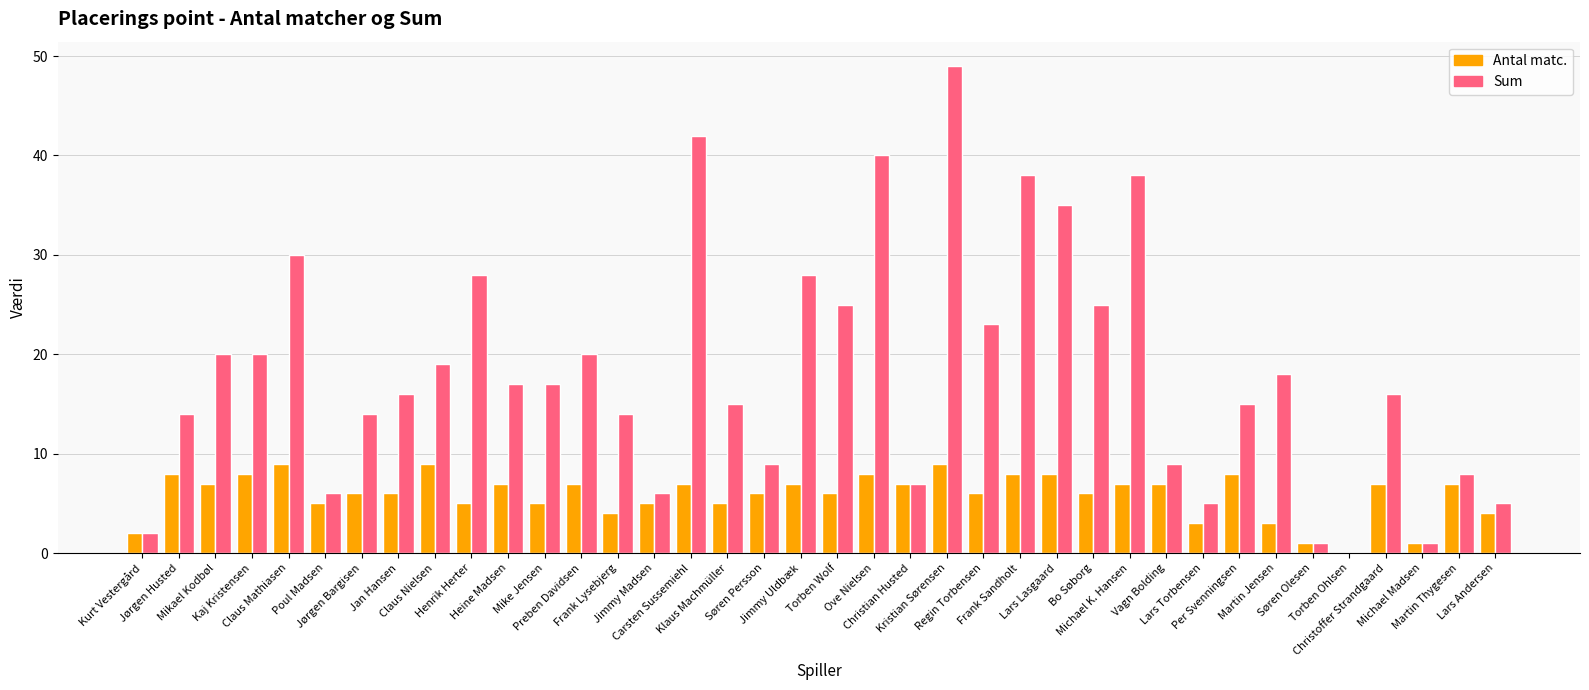

Reading left to right, transcribe all the data shown in this chart.

Antal matc.: Kurt Vestergård=2	Jørgen Husted=8	Mikael Kodbøl=7	Kaj Kristensen=8	Claus Mathiasen=9	Poul Madsen=5	Jørgen Bargisen=6	Jan Hansen=6	Claus Nielsen=9	Henrik Herter=5	Heine Madsen=7	Mike Jensen=5	Preben Davidsen=7	Frank Lysebjerg=4	Jimmy Madsen=5	Carsten Sussemiehl=7	Klaus Machmüller=5	Søren Persson=6	Jimmy Uldbæk=7	Torben Wolf=6	Ove Nielsen=8	Christian Husted=7	Kristian Sørensen=9	Regin Torbensen=6	Frank Sandholt=8	Lars Lasgaard=8	Bo Søborg=6	Michael K. Hansen=7	Vagn Bolding=7	Lars Torbensen=3	Per Svenningsen=8	Martin Jensen=3	Søren Olesen=1	Torben Ohlsen=0	Christoffer Strandgaard=7	Michael Madsen=1	Martin Thygesen=7	Lars Andersen=4
Sum: Kurt Vestergård=2	Jørgen Husted=14	Mikael Kodbøl=20	Kaj Kristensen=20	Claus Mathiasen=30	Poul Madsen=6	Jørgen Bargisen=14	Jan Hansen=16	Claus Nielsen=19	Henrik Herter=28	Heine Madsen=17	Mike Jensen=17	Preben Davidsen=20	Frank Lysebjerg=14	Jimmy Madsen=6	Carsten Sussemiehl=42	Klaus Machmüller=15	Søren Persson=9	Jimmy Uldbæk=28	Torben Wolf=25	Ove Nielsen=40	Christian Husted=7	Kristian Sørensen=49	Regin Torbensen=23	Frank Sandholt=38	Lars Lasgaard=35	Bo Søborg=25	Michael K. Hansen=38	Vagn Bolding=9	Lars Torbensen=5	Per Svenningsen=15	Martin Jensen=18	Søren Olesen=1	Torben Ohlsen=0	Christoffer Strandgaard=16	Michael Madsen=1	Martin Thygesen=8	Lars Andersen=5